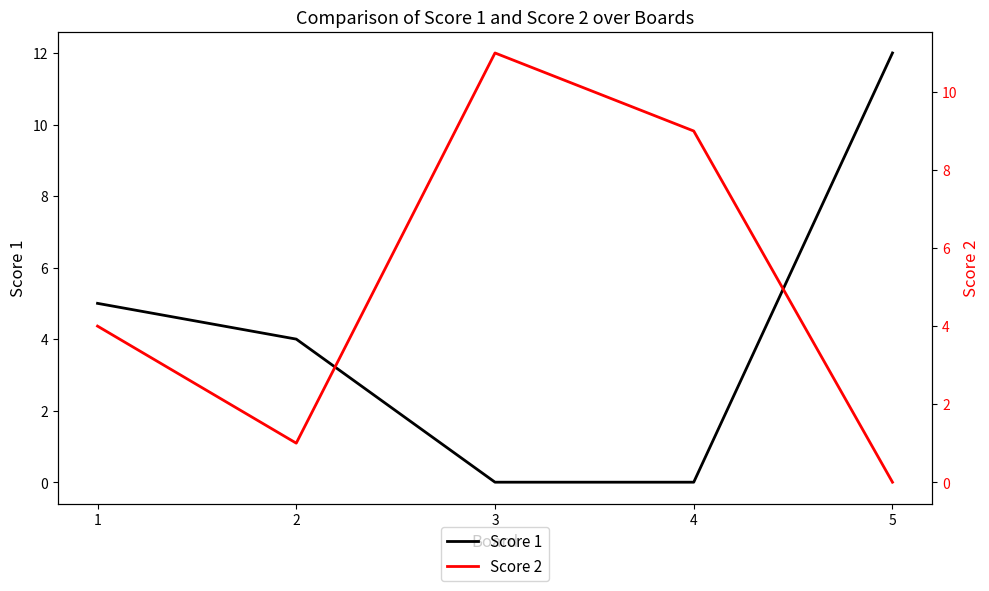

Count the number of categories in the chart.

5